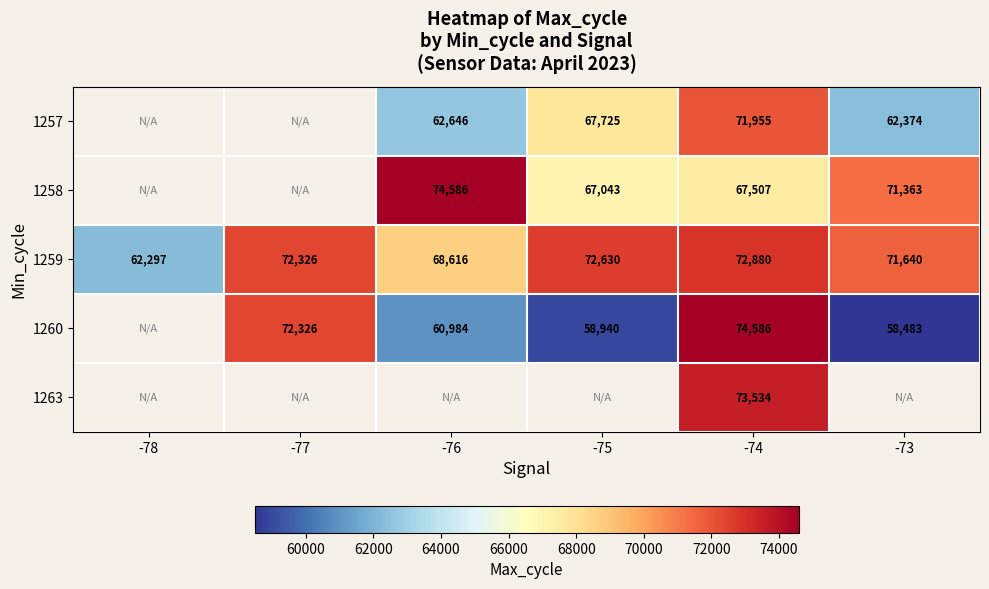

At which label is 1259 closest to 67588?

-76